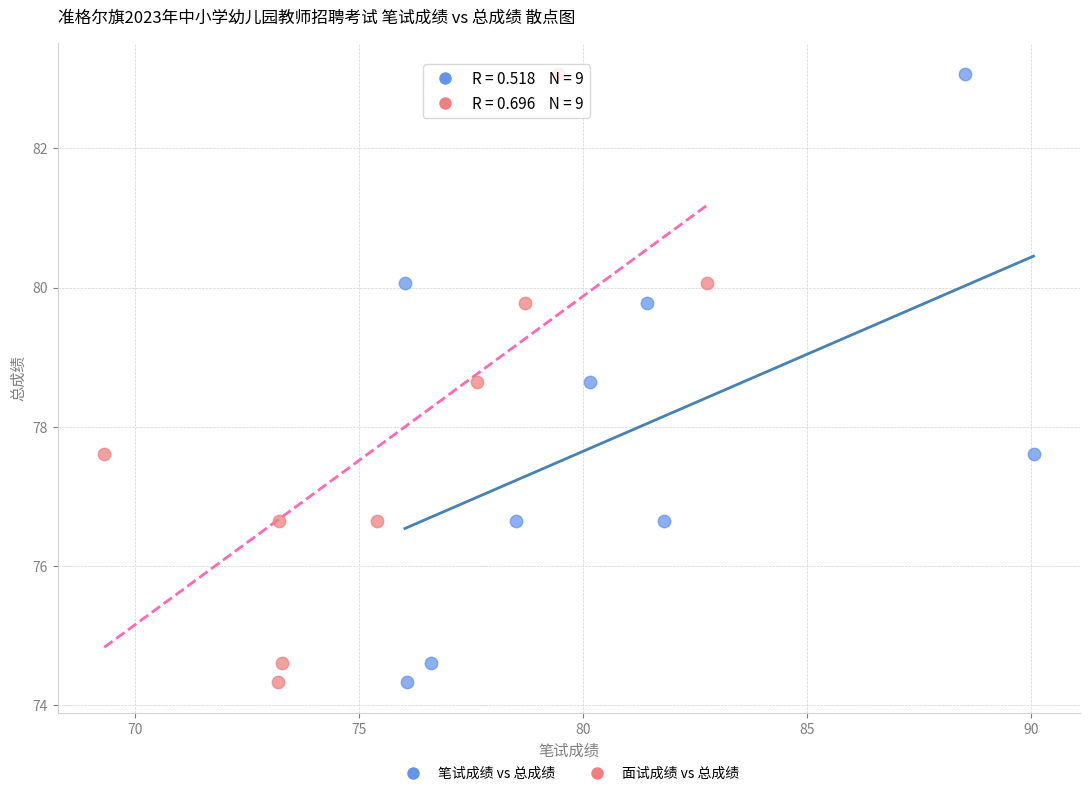

What are all the series names shown in the legend?

笔试成绩 vs 总成绩, 面试成绩 vs 总成绩